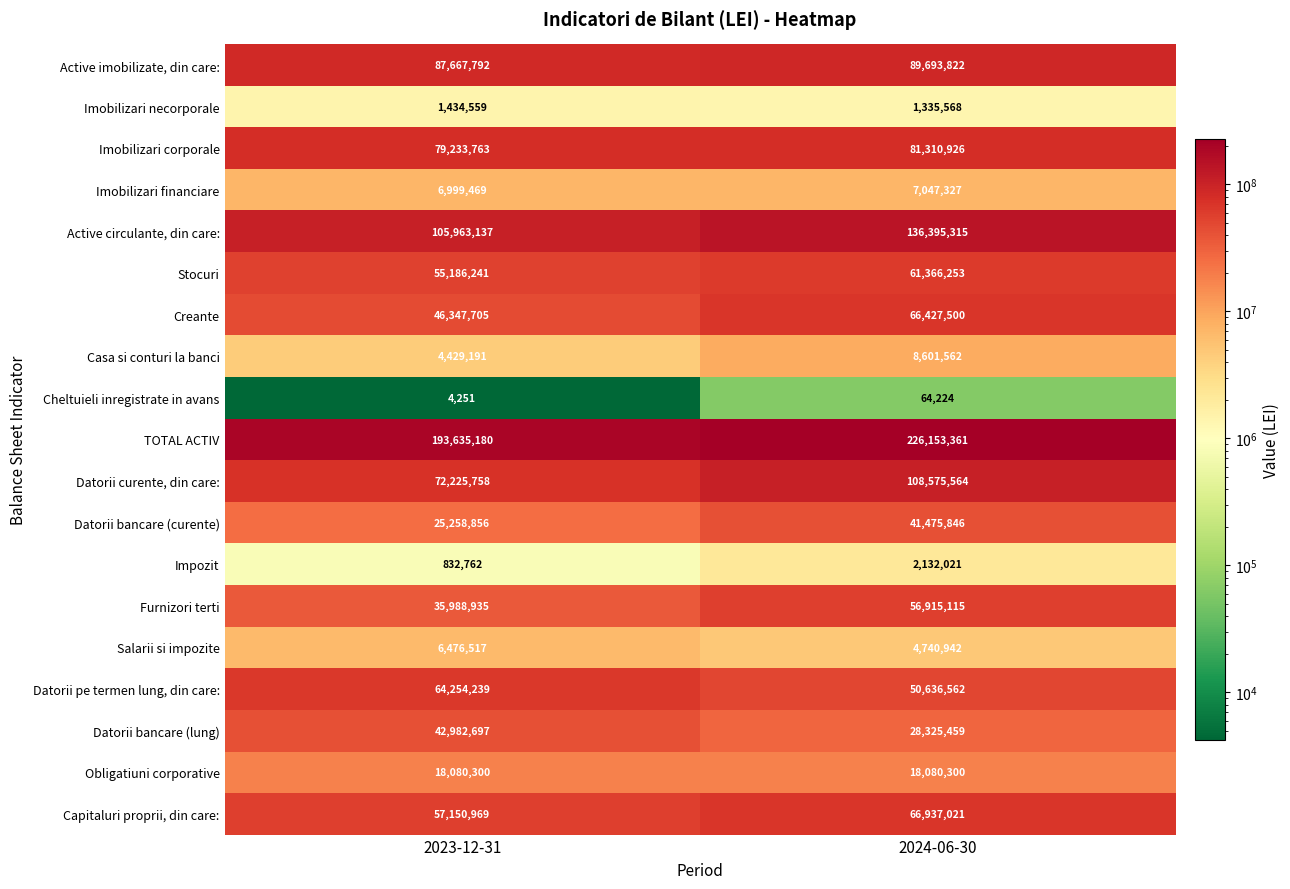

The Casa si conturi la banci series shows 2497152 at 2024-06-30. True or false?

False